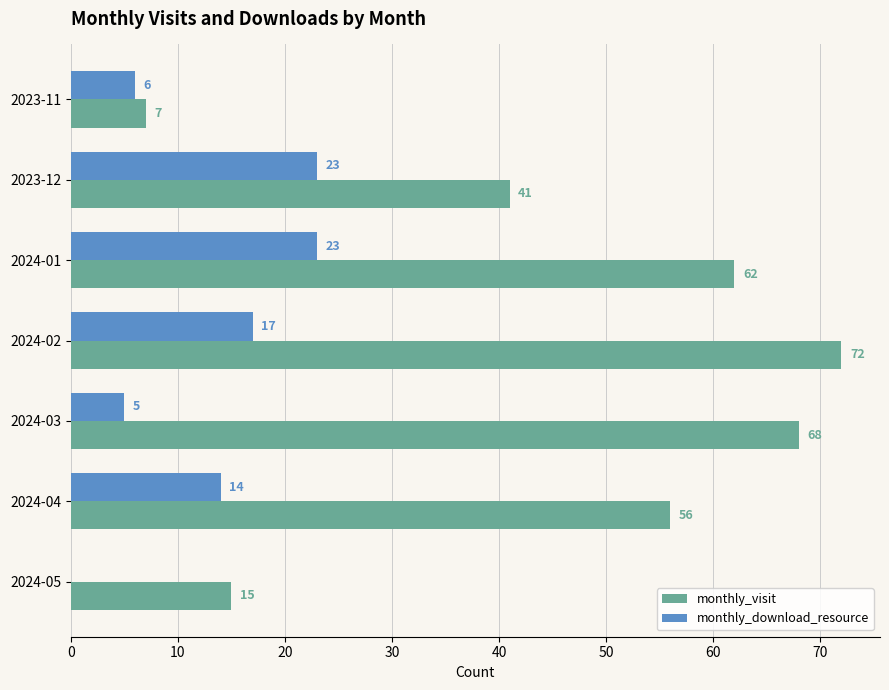

At which label is monthly_visit closest to 39?

2023-12